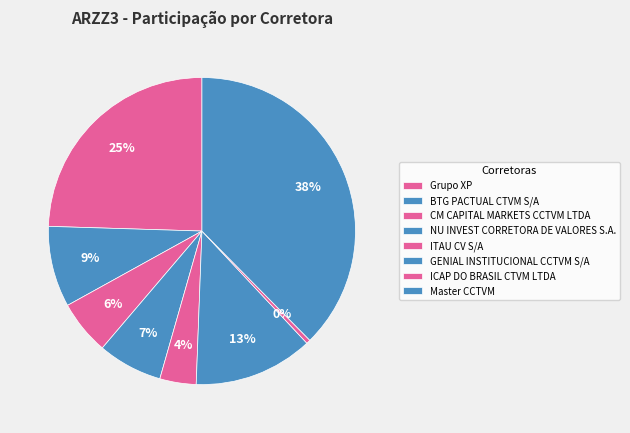

To the nearest percent, what is the average slice percentage?

12%